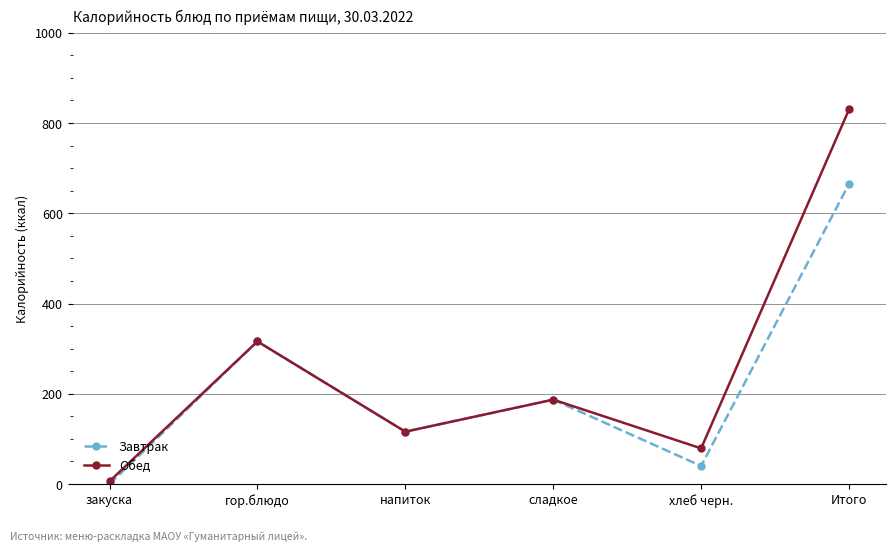

What is the sum of all Завтрак values?

1324